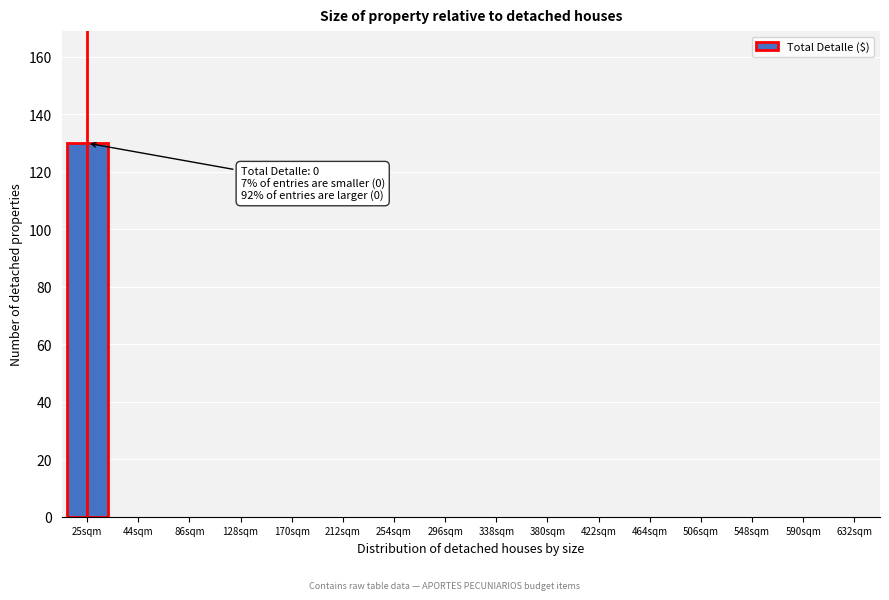

Reading right to left, what are all the values shown in this chart?

632sqm=0	590sqm=0	548sqm=0	506sqm=0	464sqm=0	422sqm=0	380sqm=0	338sqm=0	296sqm=0	254sqm=0	212sqm=0	170sqm=0	128sqm=0	86sqm=0	44sqm=0	25sqm=130